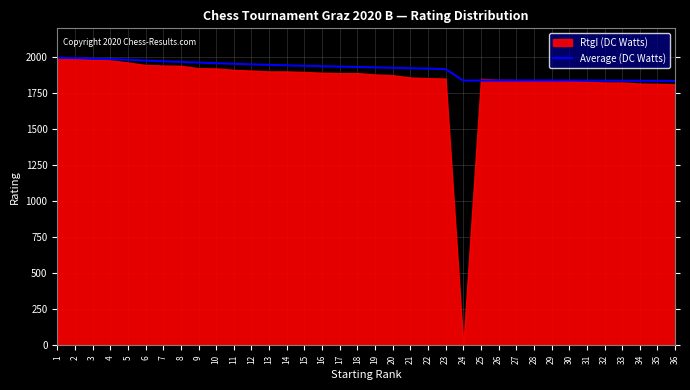

What is the maximum value for Average (DC Watts)?

1996.0